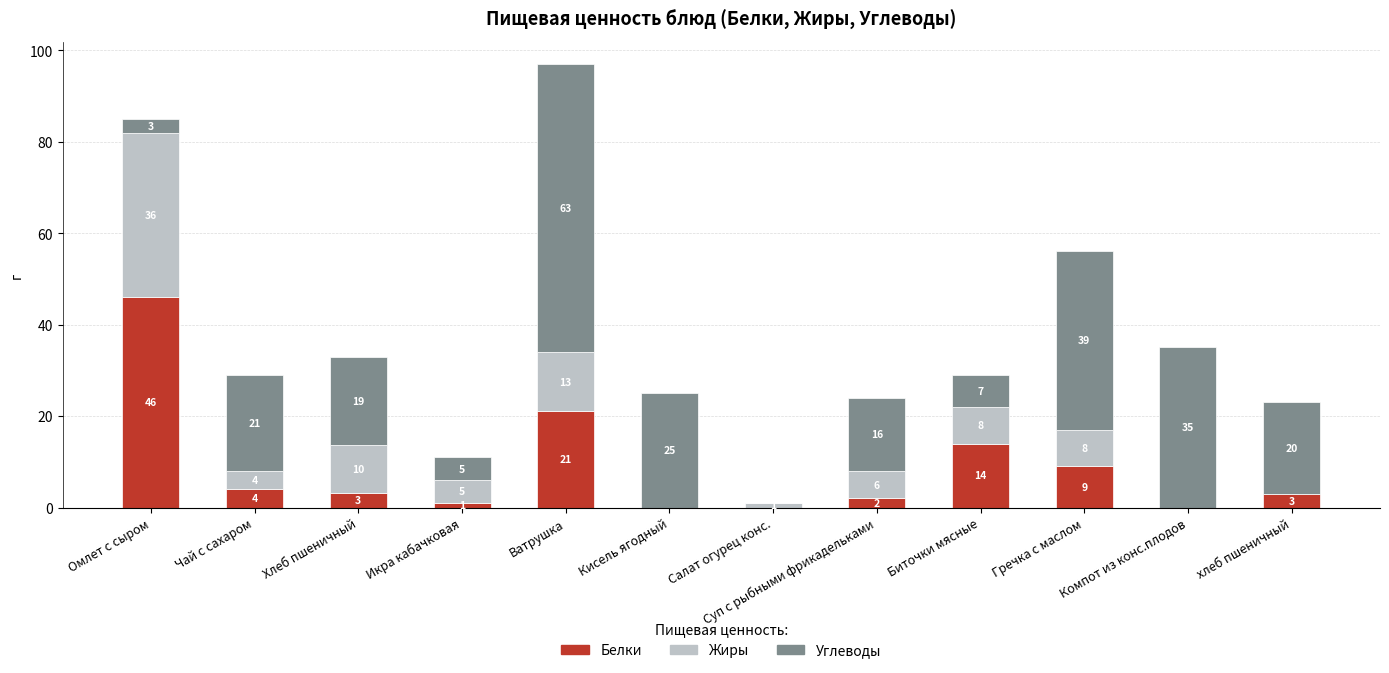

Where does the Белки series first go above 3?

Омлет с сыром